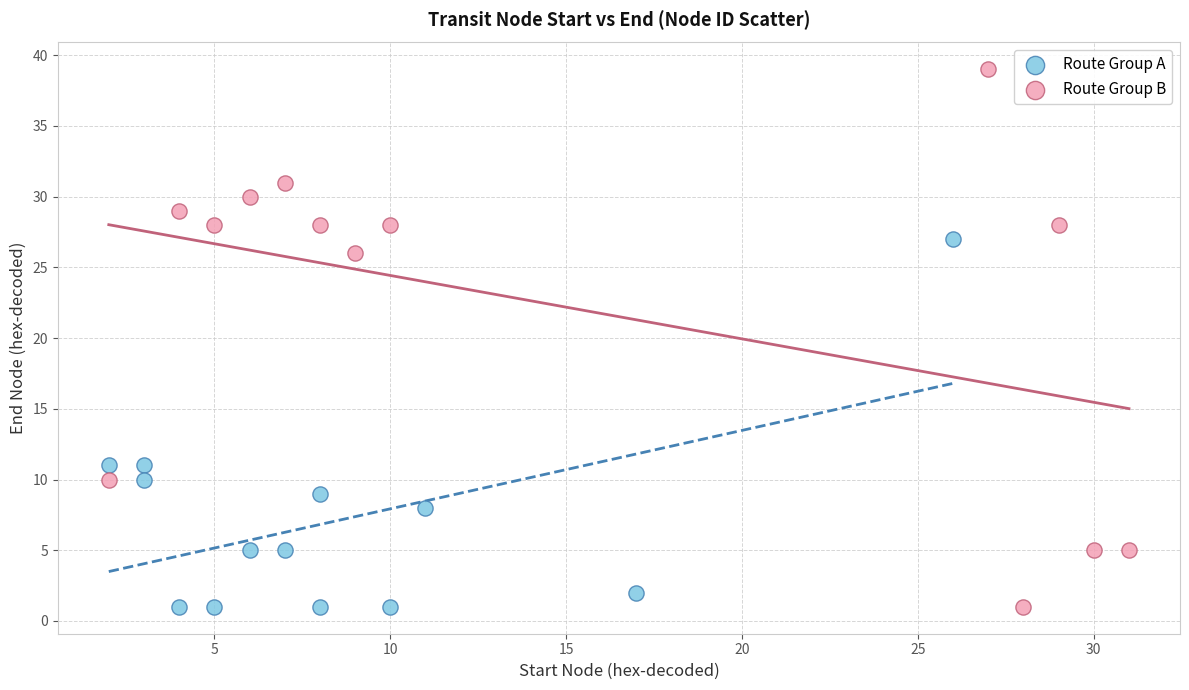

What are all the series names shown in the legend?

Route Group A, Route Group B